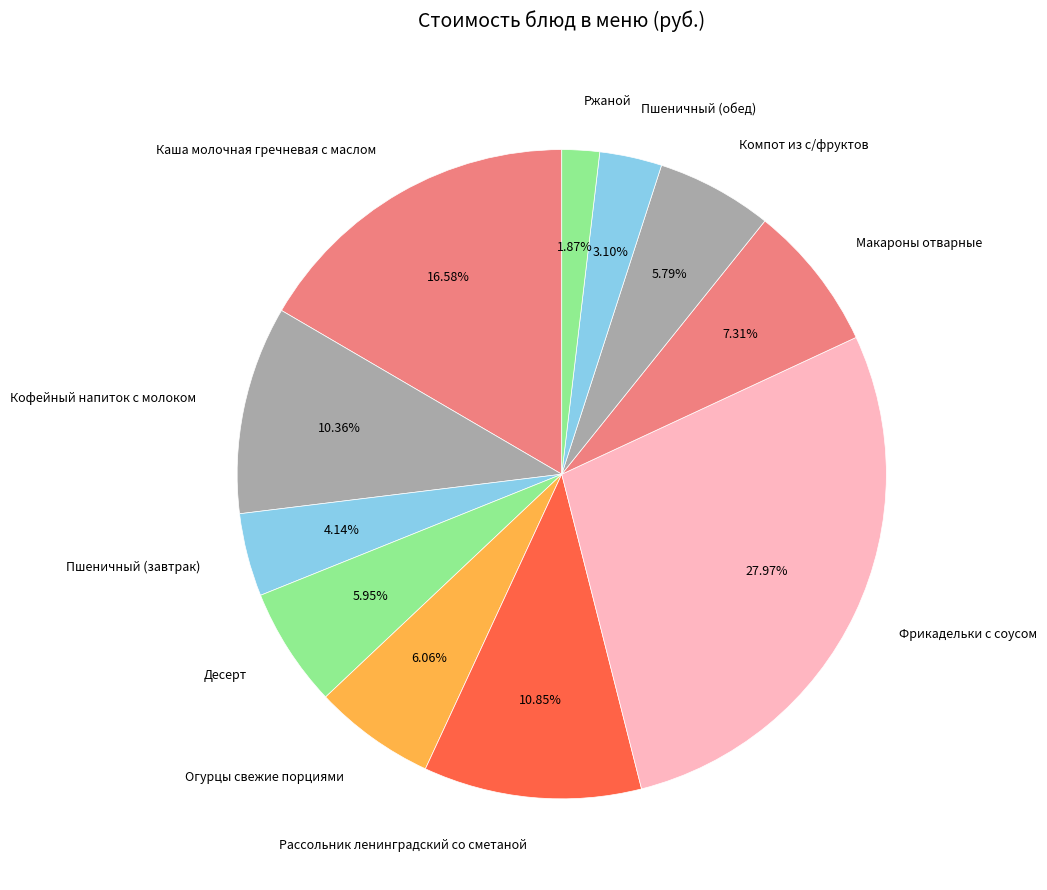

To the nearest percent, what is the difference between the largest and smallest slice percentages?

26%